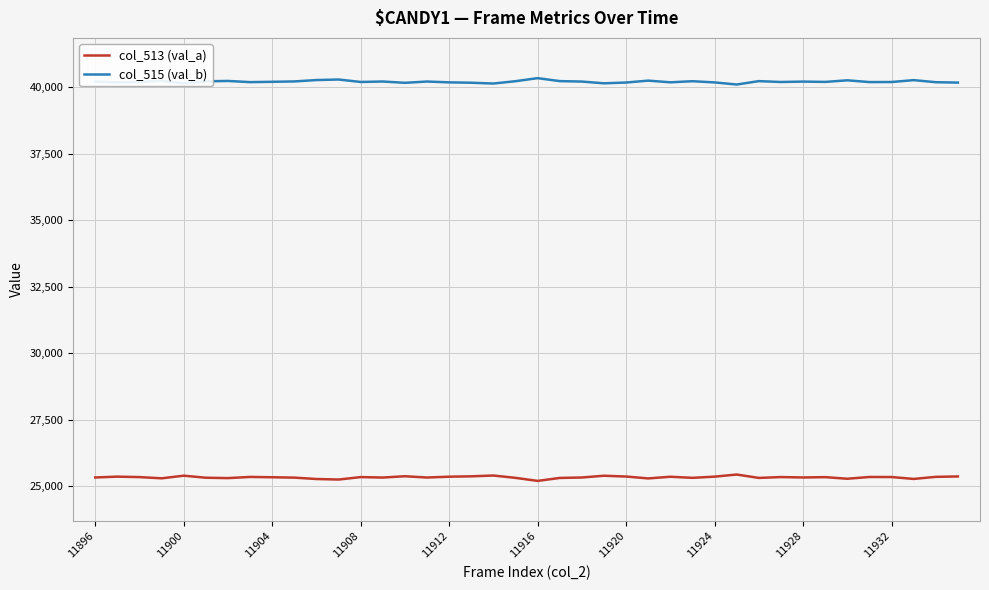

What is the maximum value for col_515 (val_b)?

40341